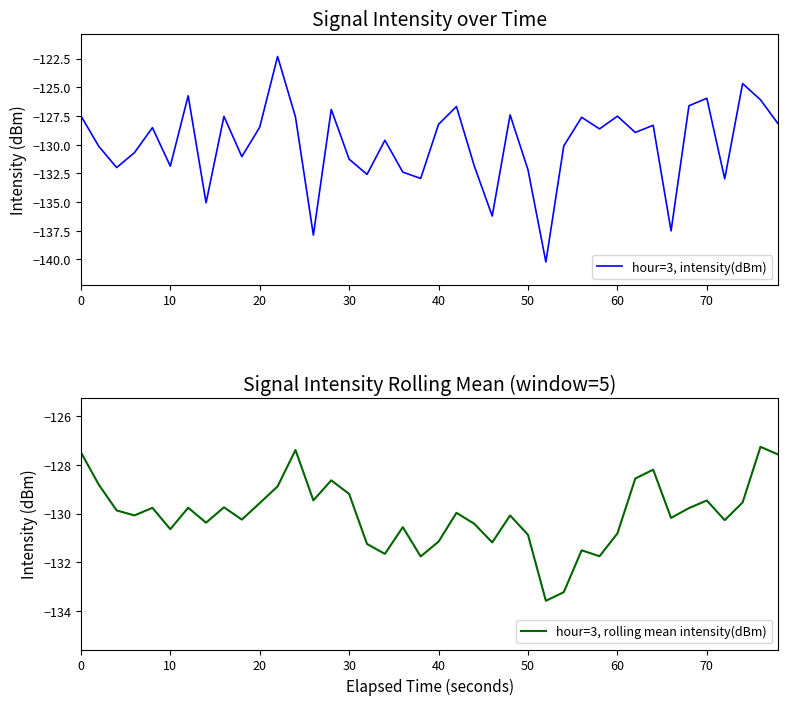

What is the maximum value for hour=3, intensity(dBm)?

-122.3